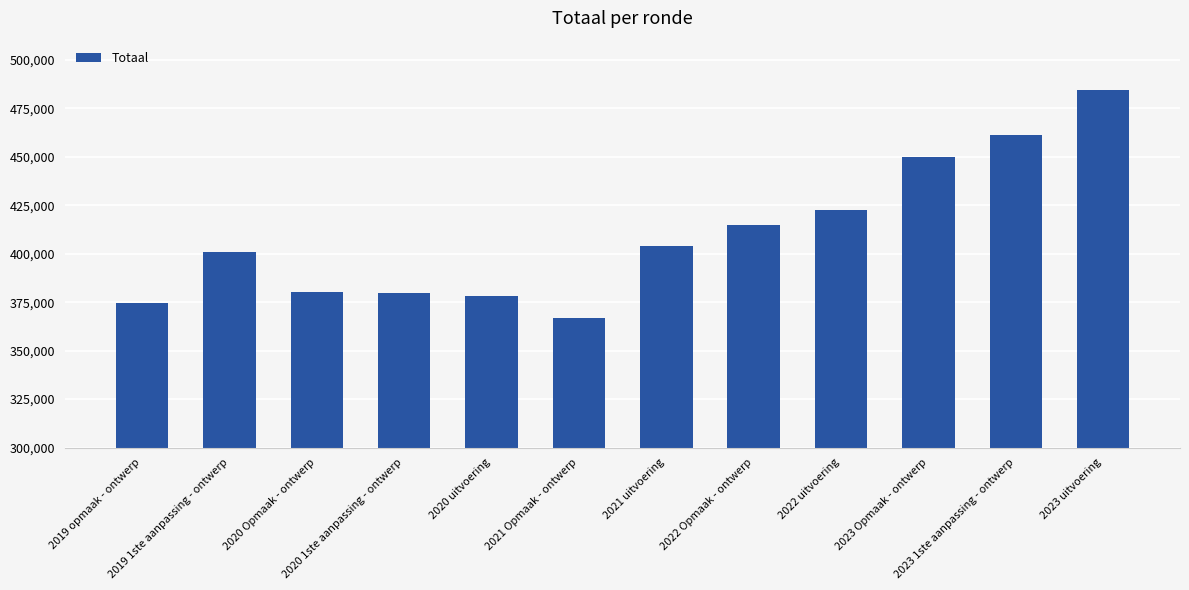

What is the greatest value displayed?

484306